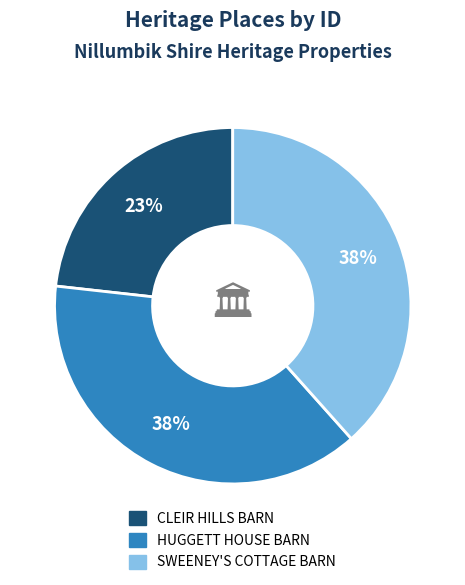

Combined, do CLEIR HILLS BARN and SWEENEY'S COTTAGE BARN account for over 50%?

Yes